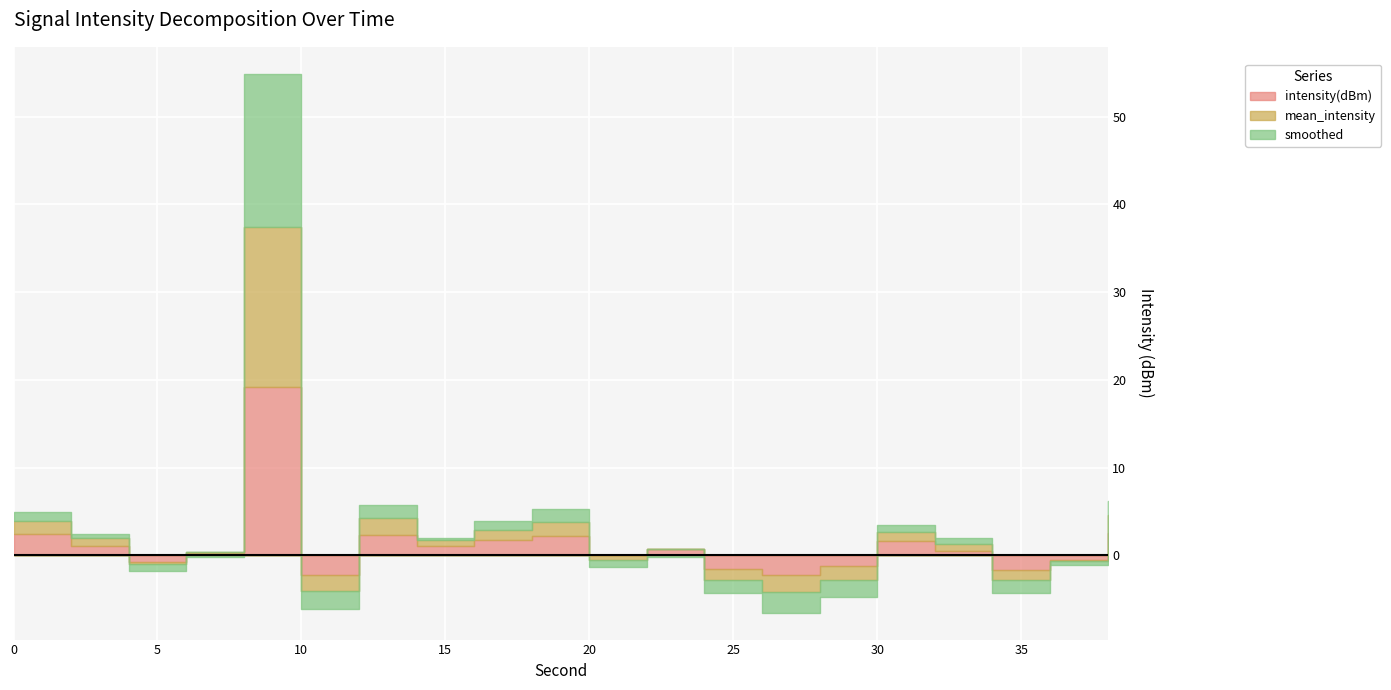

The mean_intensity series shows -187.7 at 4. True or false?

False